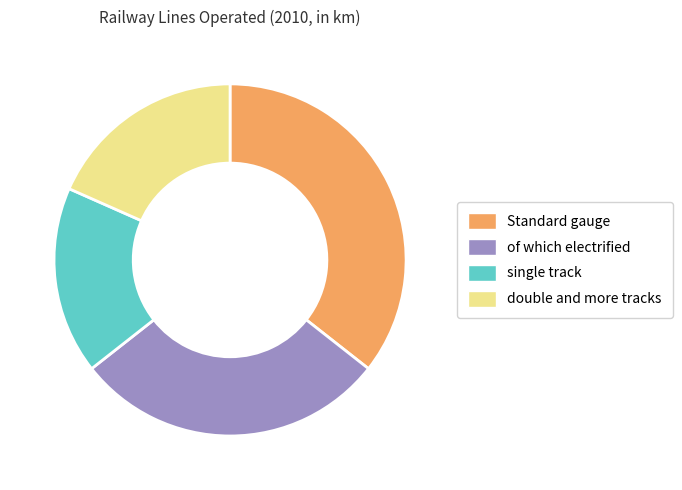

Between Standard gauge and of which electrified, which is larger?

Standard gauge